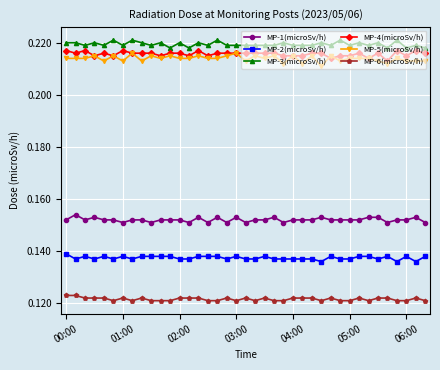

True or false: MP-4(microSv/h) and MP-1(microSv/h) cross at least once.

False